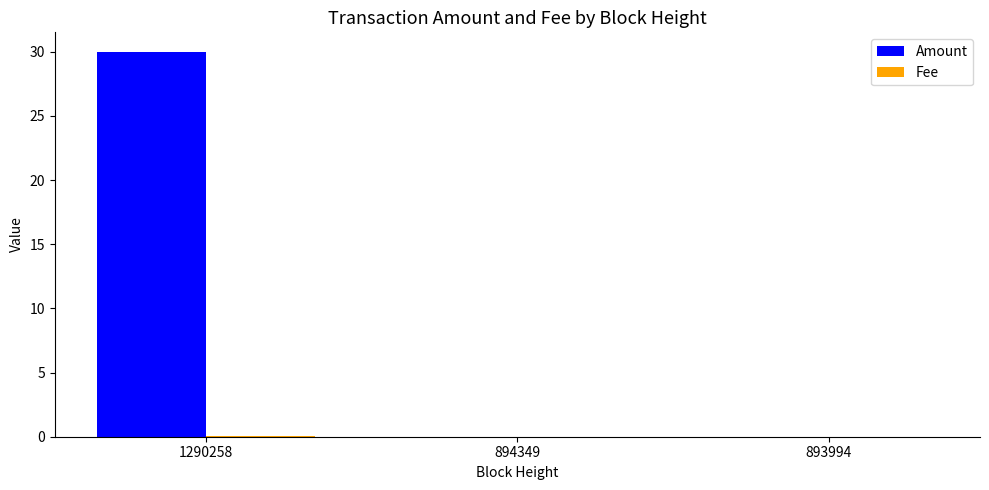

What is the maximum value for Amount?

30.0